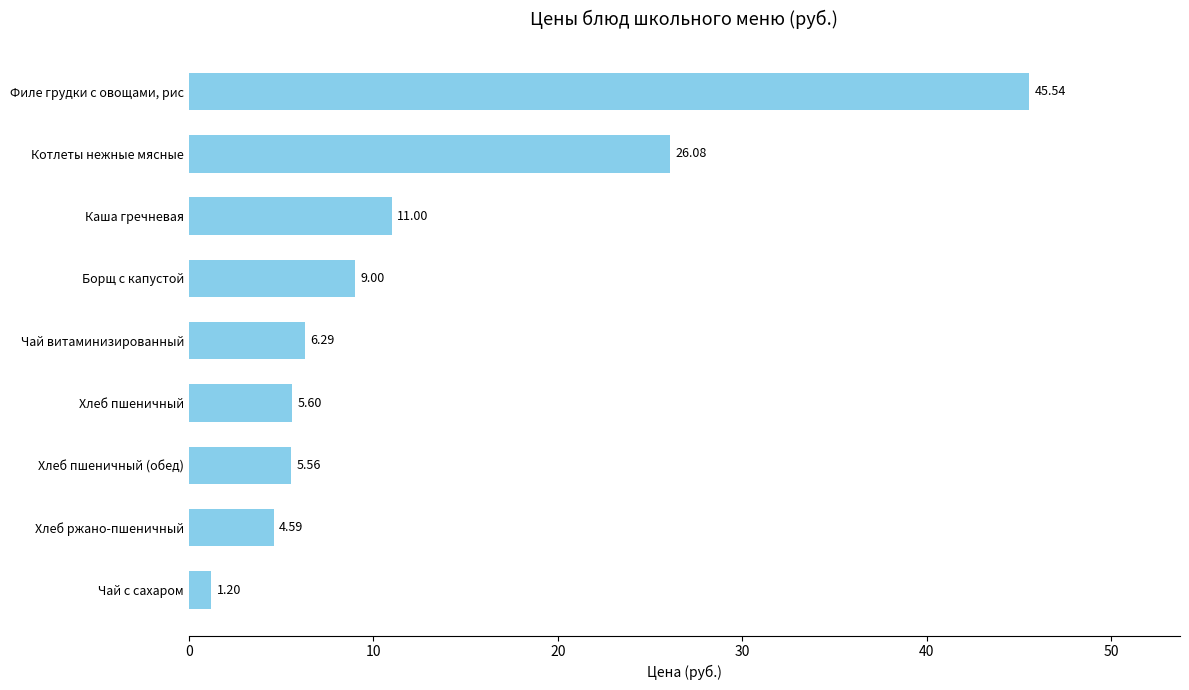

How many bars are there in total?

9